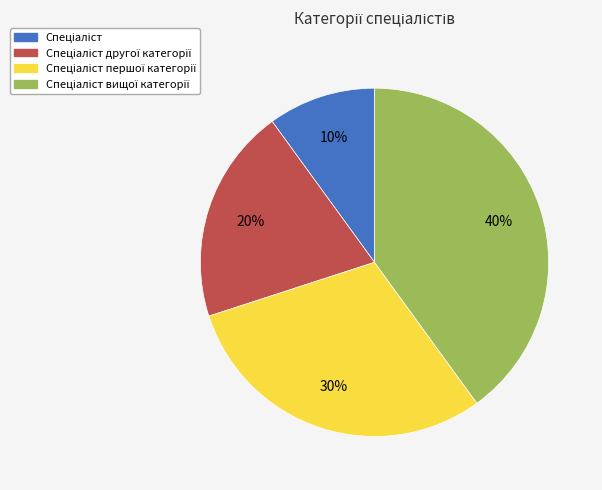

To the nearest percent, what is the average slice percentage?

25%